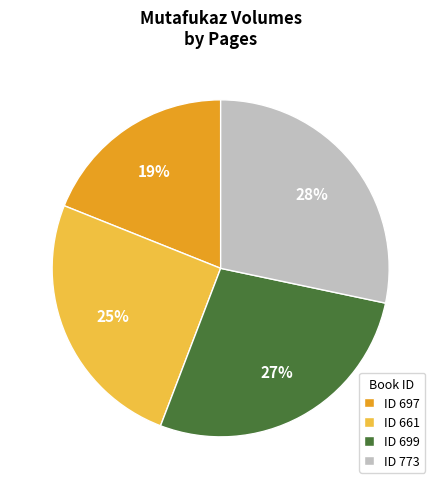

To the nearest percent, what portion does ID 697 represent?

19%